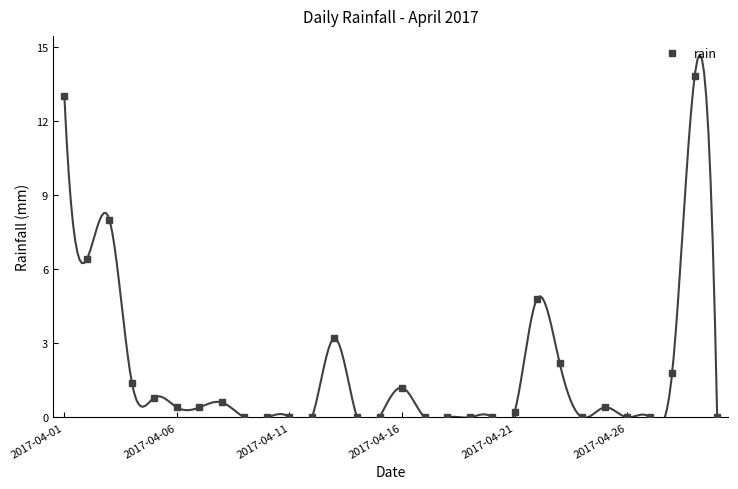

How many points are higher than both their immediate neighbors (excluding endpoints)?

7